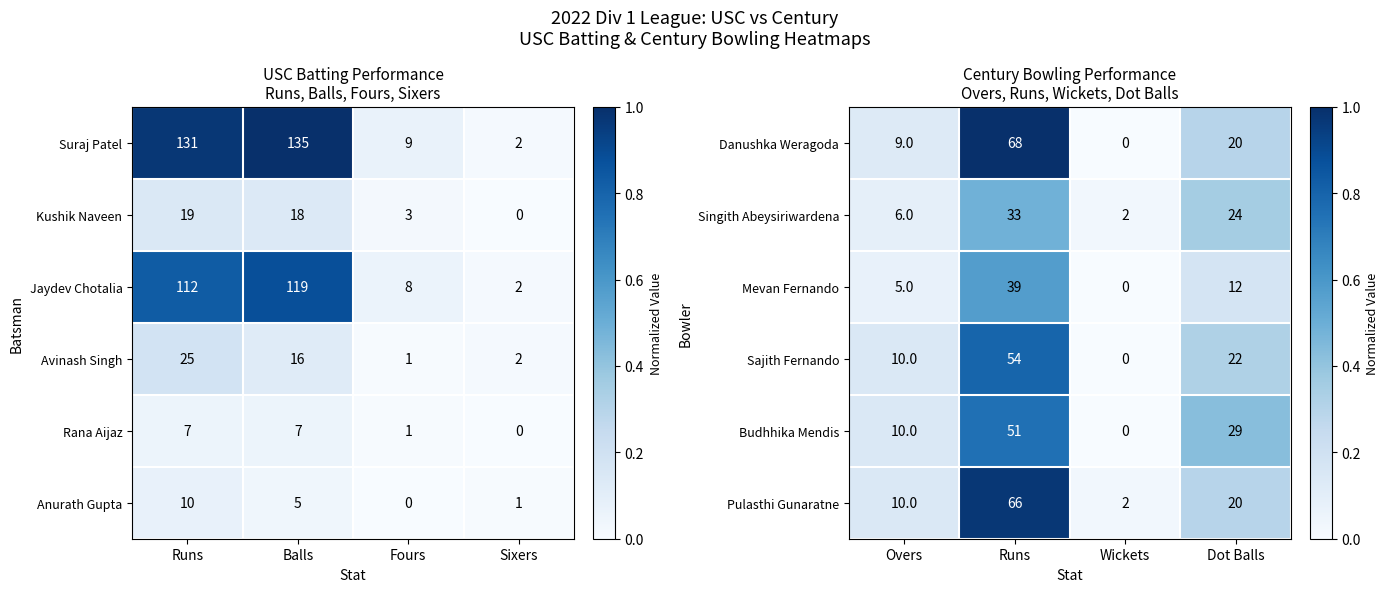

Is the value of Sajith Fernando at Runs greater than the value of Mevan Fernando at Overs?

Yes